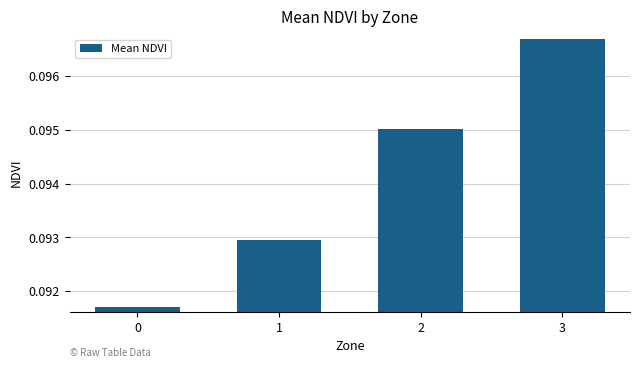

How many values are between 0 and 1?

4